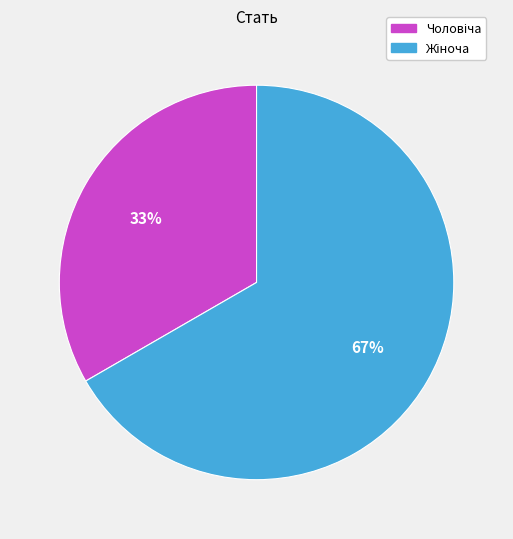

To the nearest percent, what is the average slice percentage?

50%